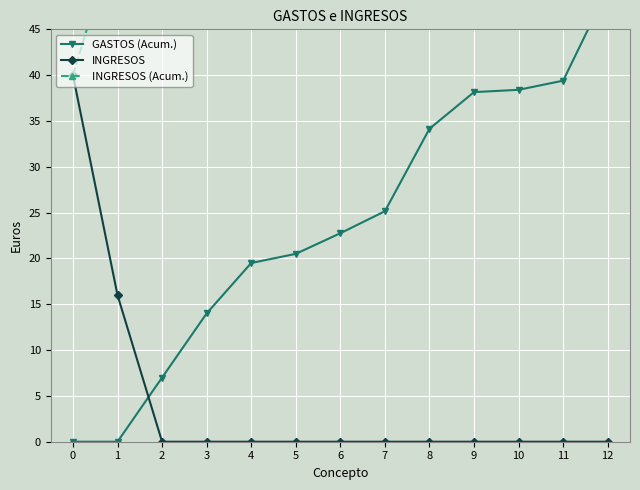

Count the number of data series in this chart.

3